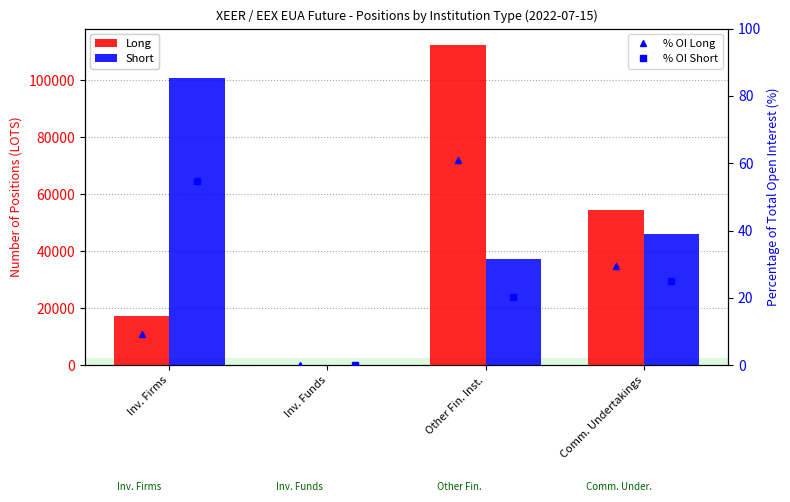

The Short series shows 37370.0 at Other Fin. Inst.. True or false?

True